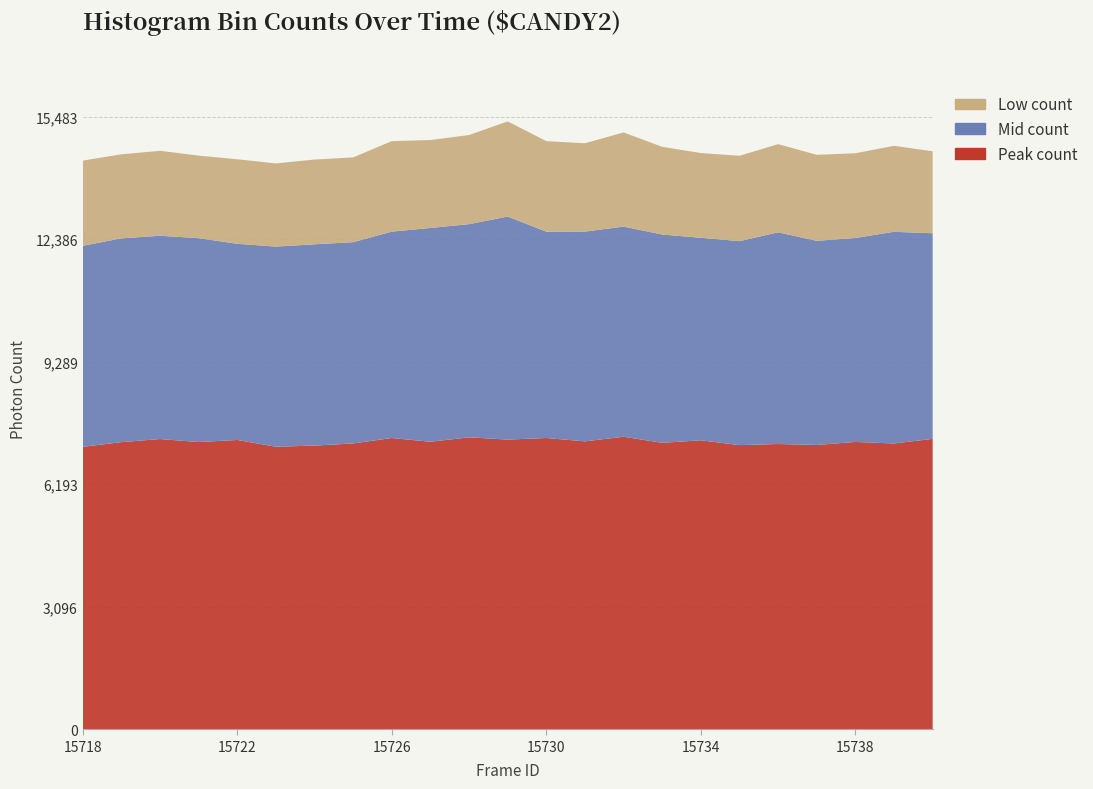

Reading left to right, what are all the values shown in this chart?

Peak count: 7137	7255	7334	7258	7310	7140	7168	7222	7360	7265	7377	7320	7360	7275	7392	7238	7302	7180	7208	7184	7260	7222	7338
Mid count: 5080	5150	5137	5152	4958	5057	5087	5087	5215	5403	5387	5636	5215	5301	5310	5264	5118	5155	5350	5159	5155	5349	5196
Low count: 2153	2124	2147	2086	2136	2102	2142	2142	2287	2222	2252	2405	2287	2232	2380	2216	2141	2157	2228	2173	2141	2173	2071